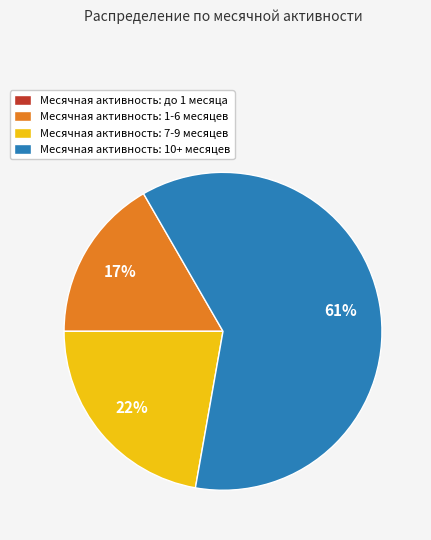

True or false: Месячная активность: 1-6 месяцев accounts for 17% of the total.

True